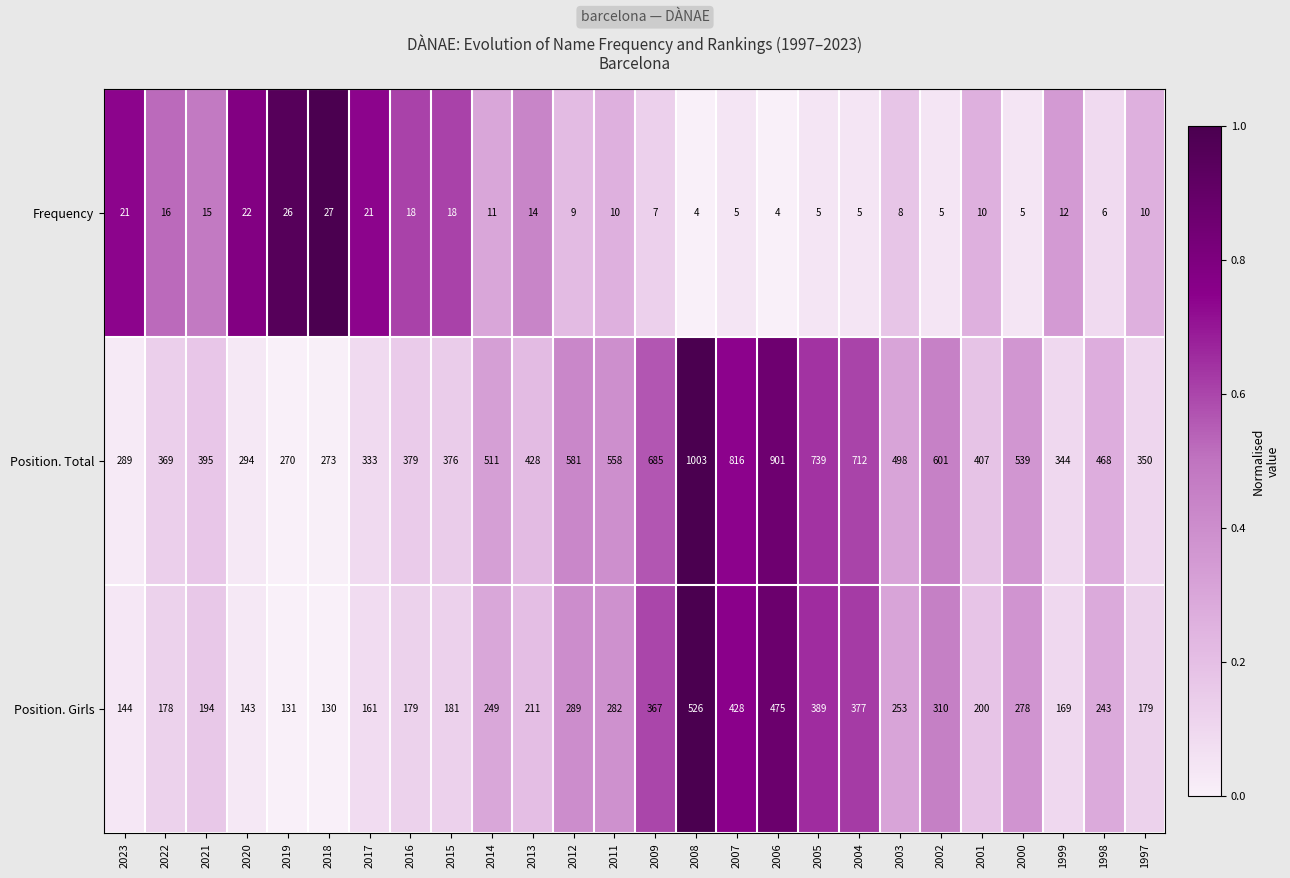

Is it true that Frequency equals 46 at 2018?

False